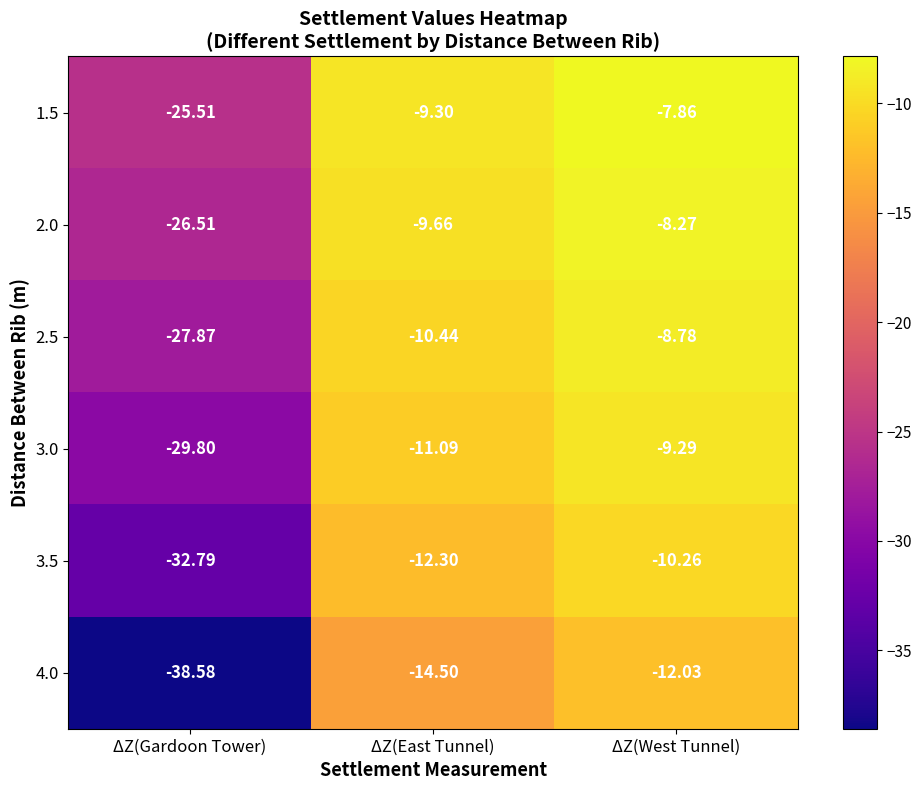

Rank the series by their maximum value, from lowest to highest.

4.0, 3.5, 3.0, 2.5, 2.0, 1.5